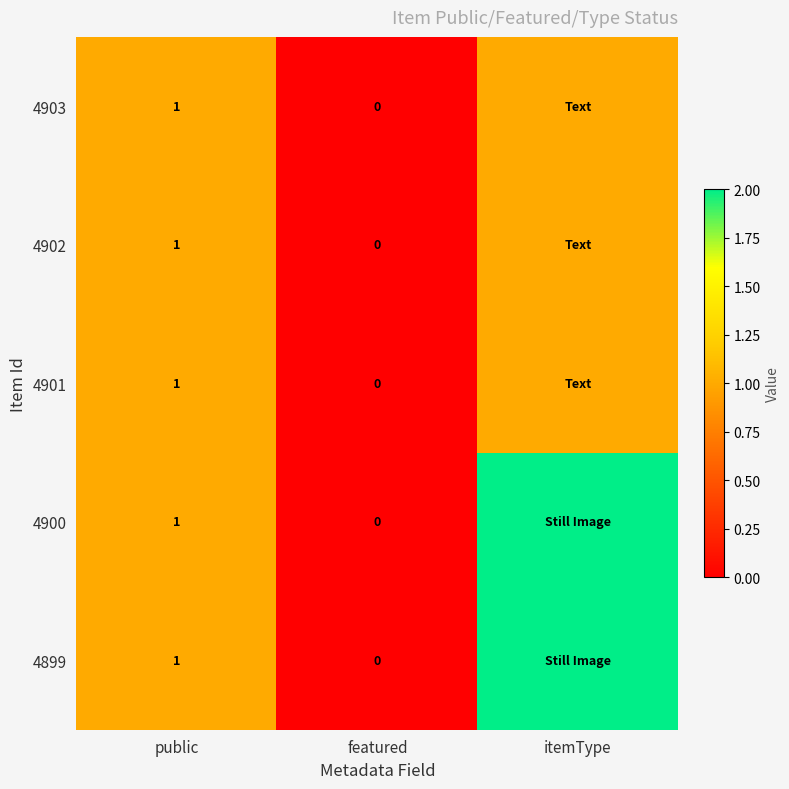

True or false: 4900 has a value of 0 at public.

False